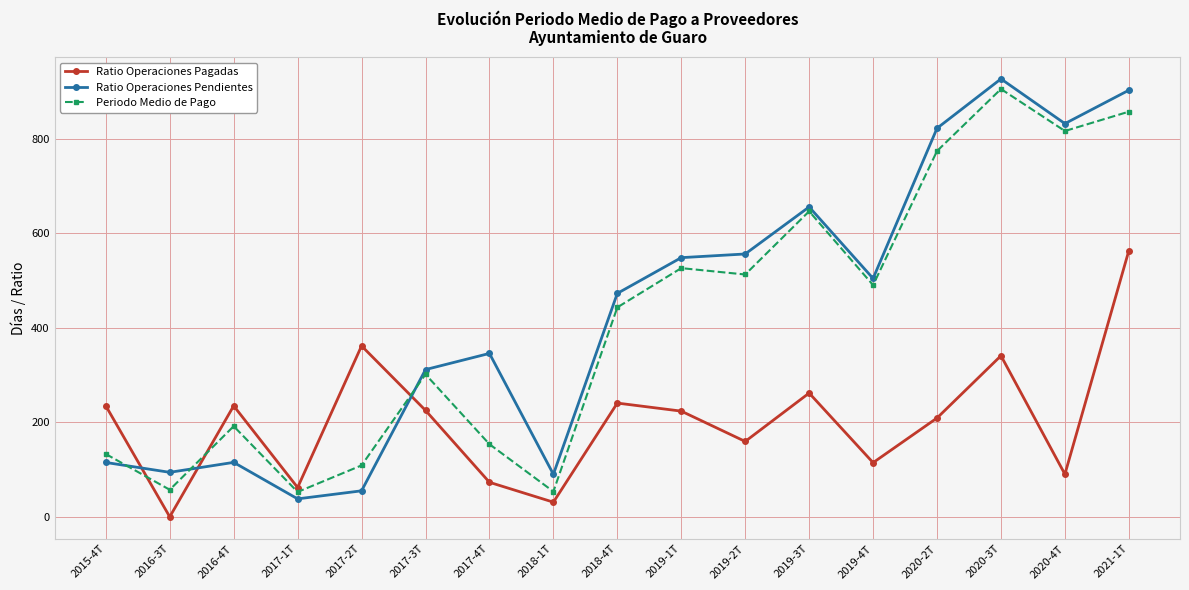

True or false: Periodo Medio de Pago and Ratio Operaciones Pendientes intersect in this chart.

True